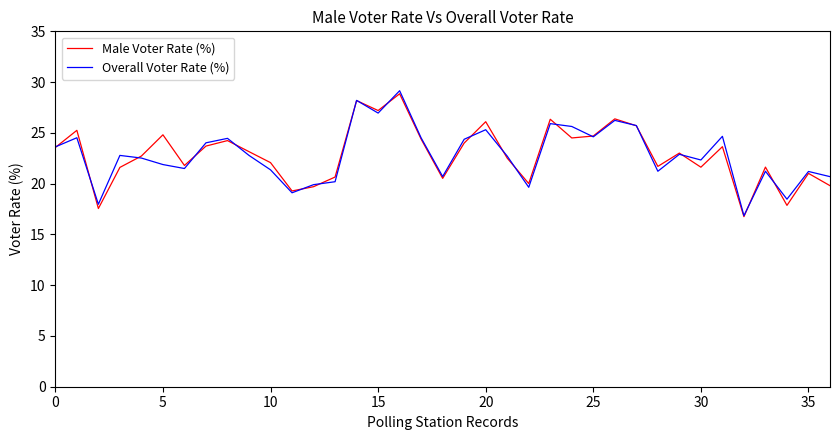

What is the smallest value displayed?

16.8